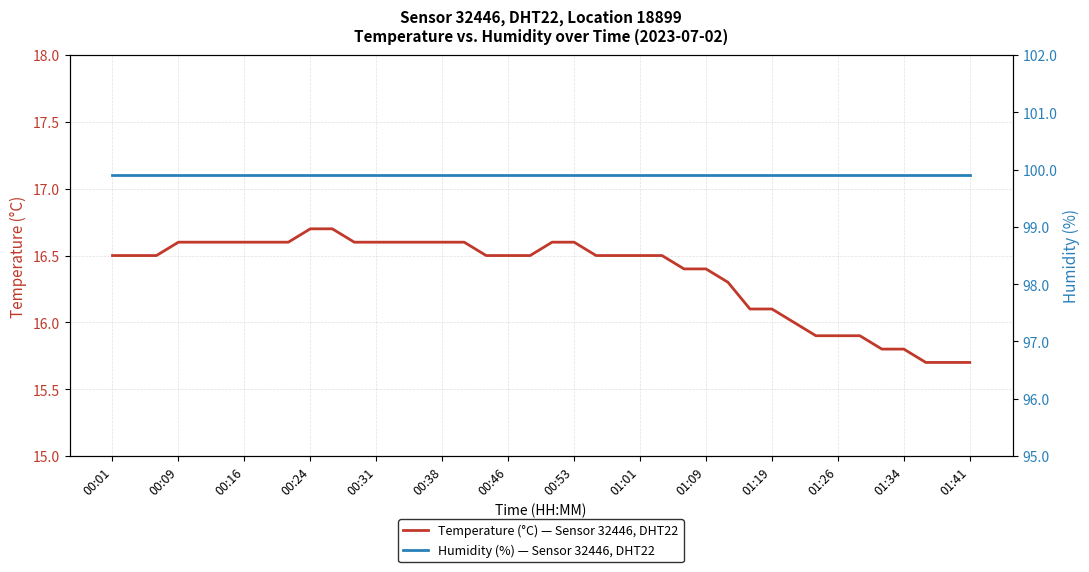

Which category has the lowest value in the humidity series?

00:01